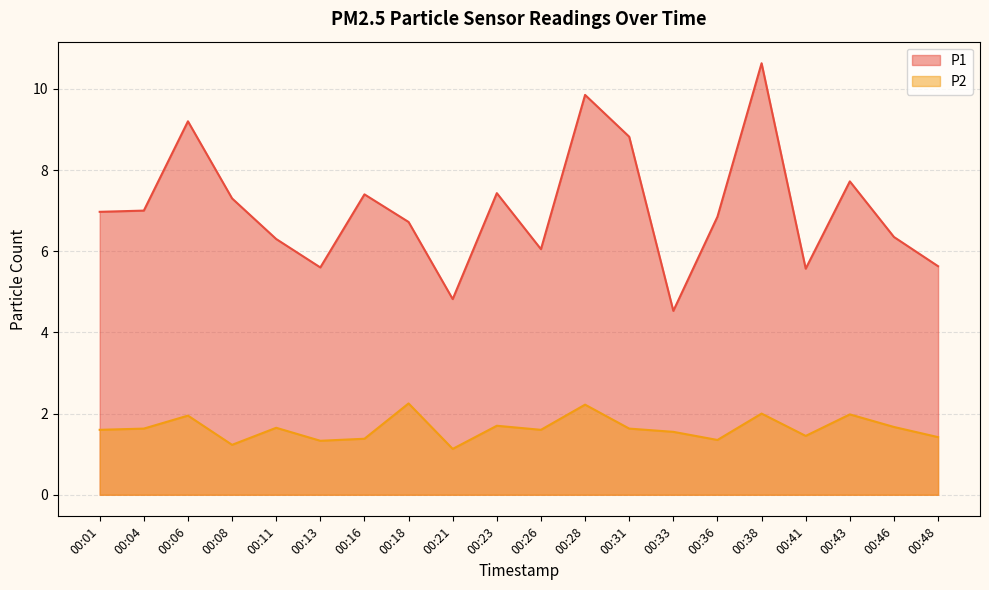

Where is the first local minimum for P1?

00:13